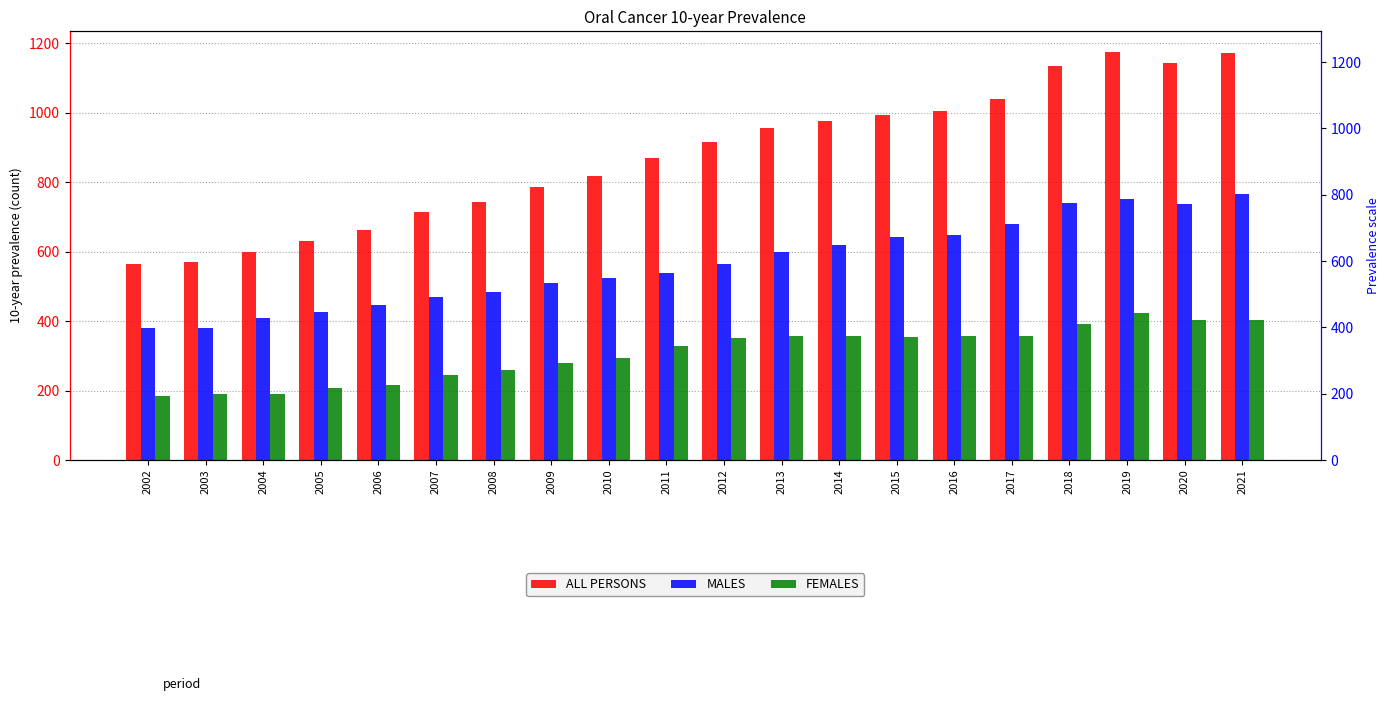

Count the number of categories in the chart.

20